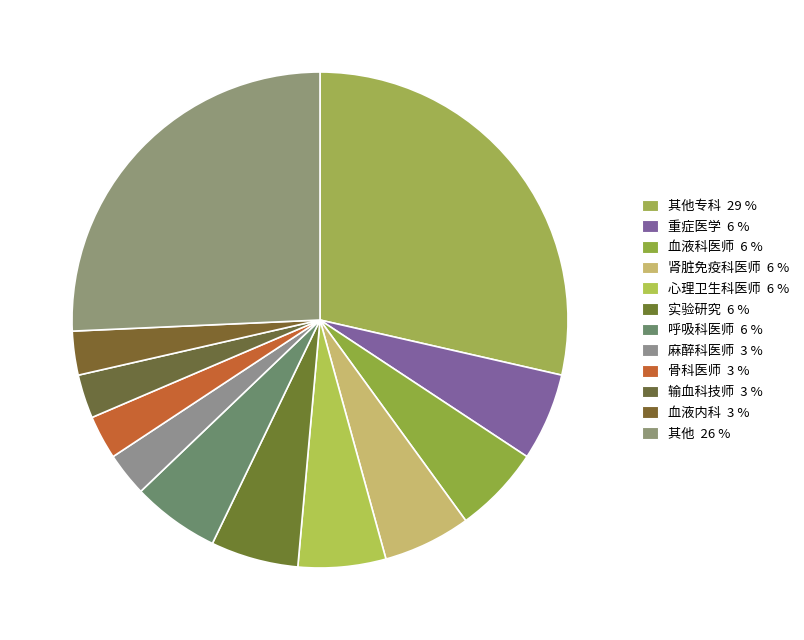

Is there a majority slice in this chart?

No